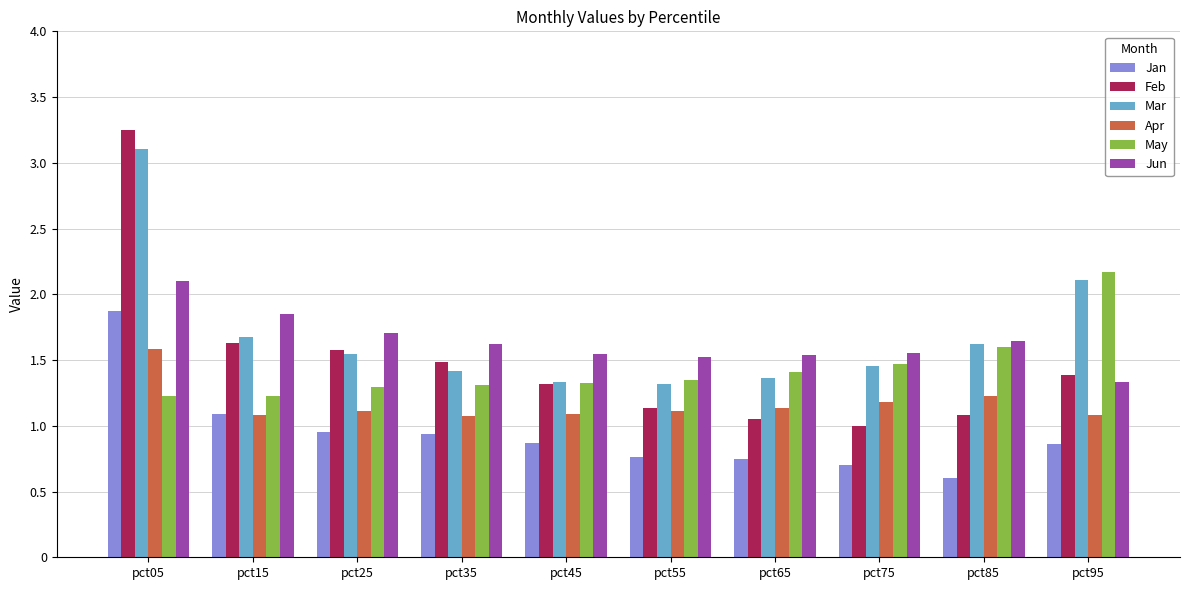

How many bars are there in each group?

6